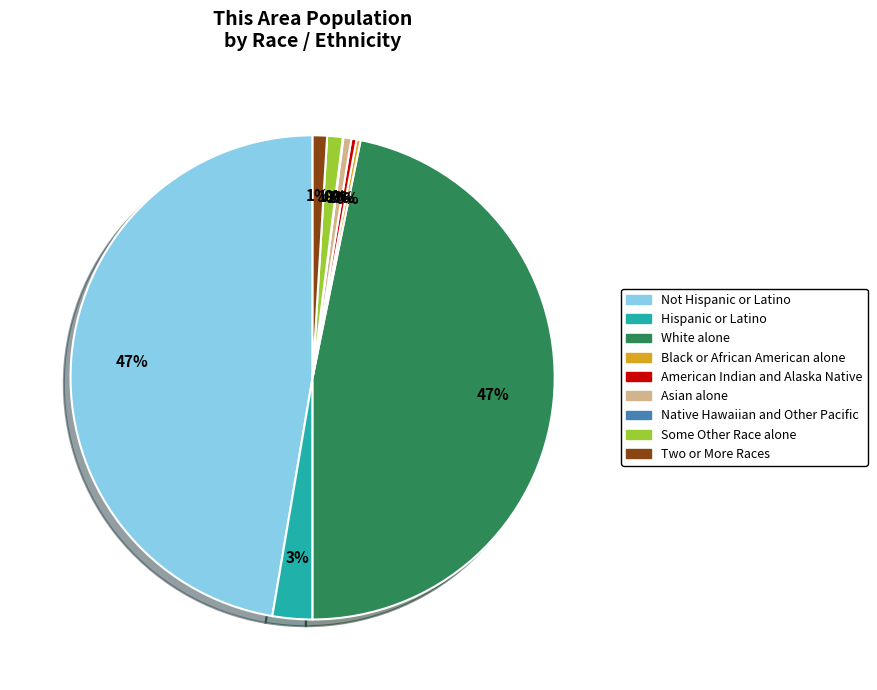

To the nearest percent, what is the average slice percentage?

11%